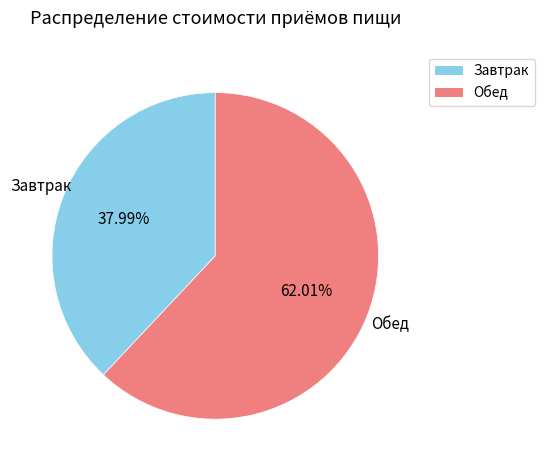

Does any single category account for the majority?

Yes